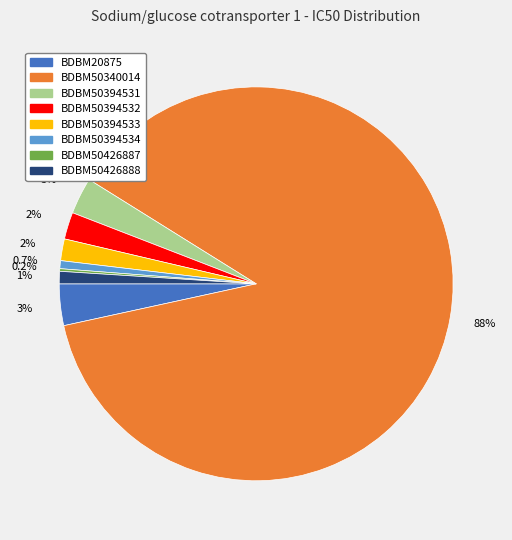

Is it true that BDBM50394534 is 1% of the pie?

True